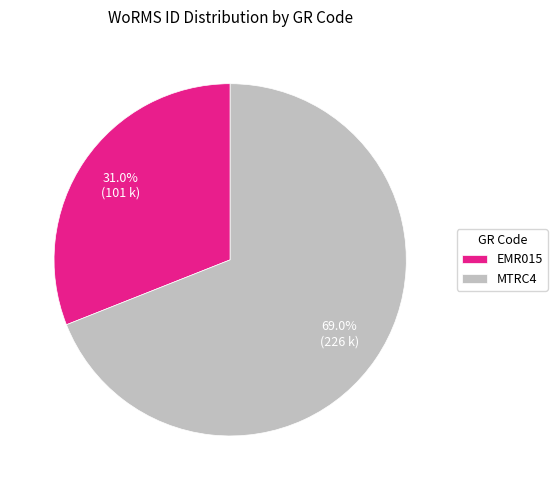

What is the smallest slice in the pie chart?

EMR015